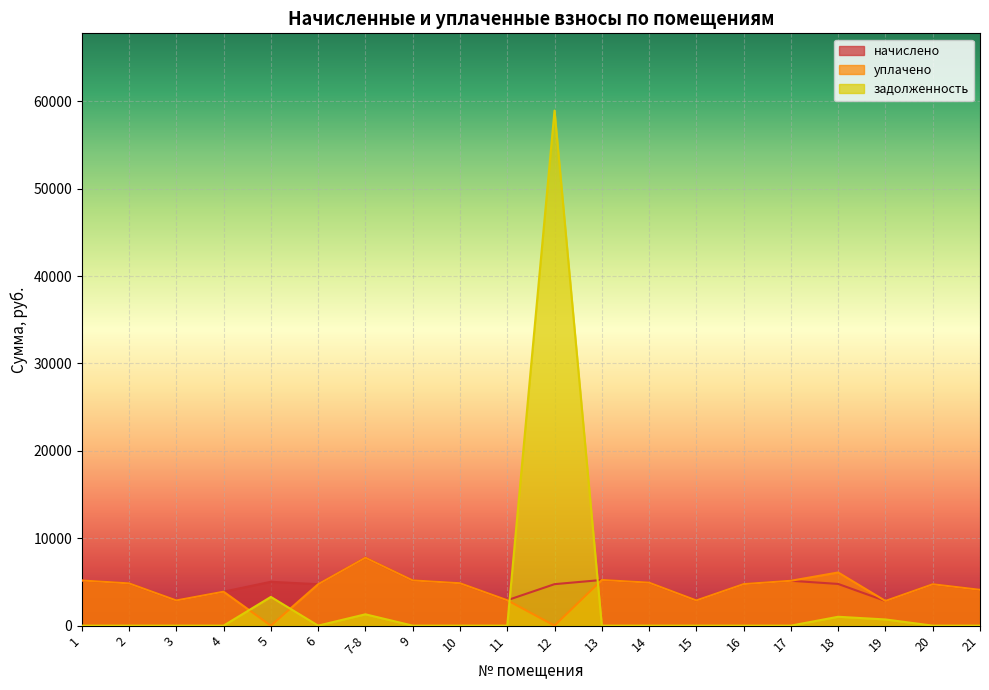

List the labels in order of уплачено value, smallest first.

5, 12, 19, 3, 15, 11, 4, 21, 6, 20, 16, 2, 10, 14, 17, 1, 9, 13, 18, 7-8